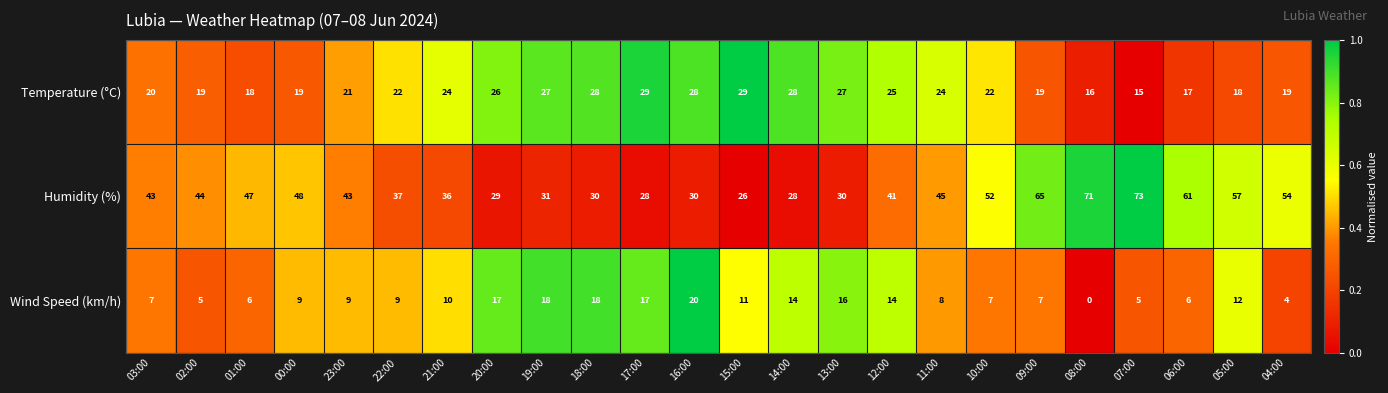

Between 11:00 and 06:00, which series saw the biggest shift?

Humidity (%)